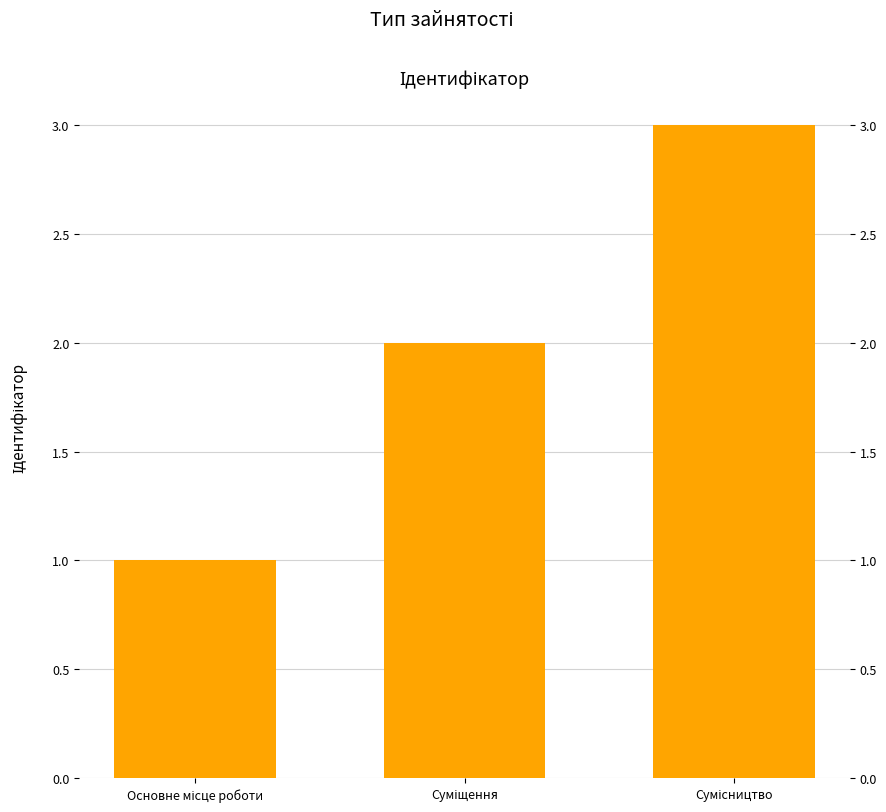

What value does the data have at Сумісництво?

3